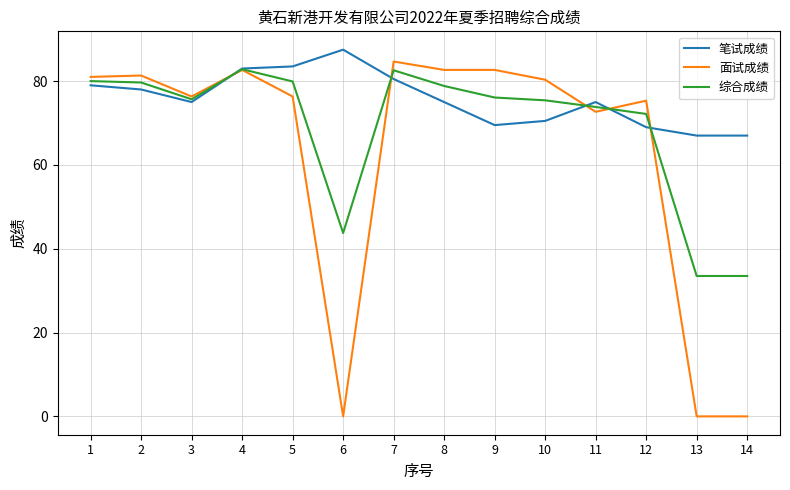

The 笔试成绩 series shows 78.0 at 2. True or false?

True